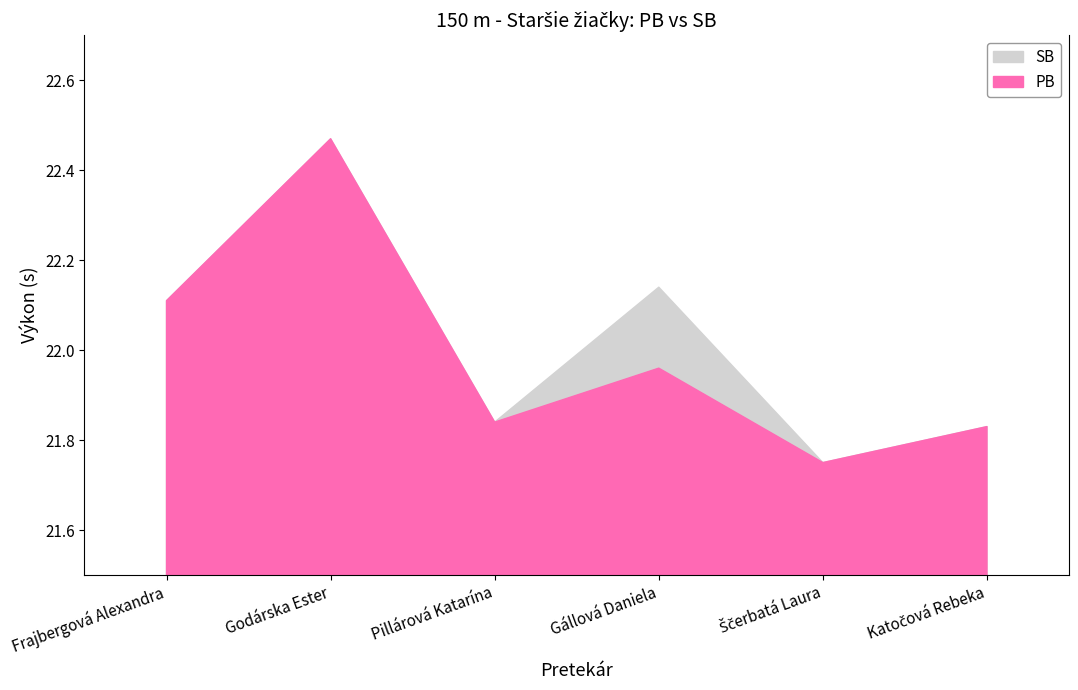

At Gállová Daniela, list the series in order from smallest to largest.

PB, SB